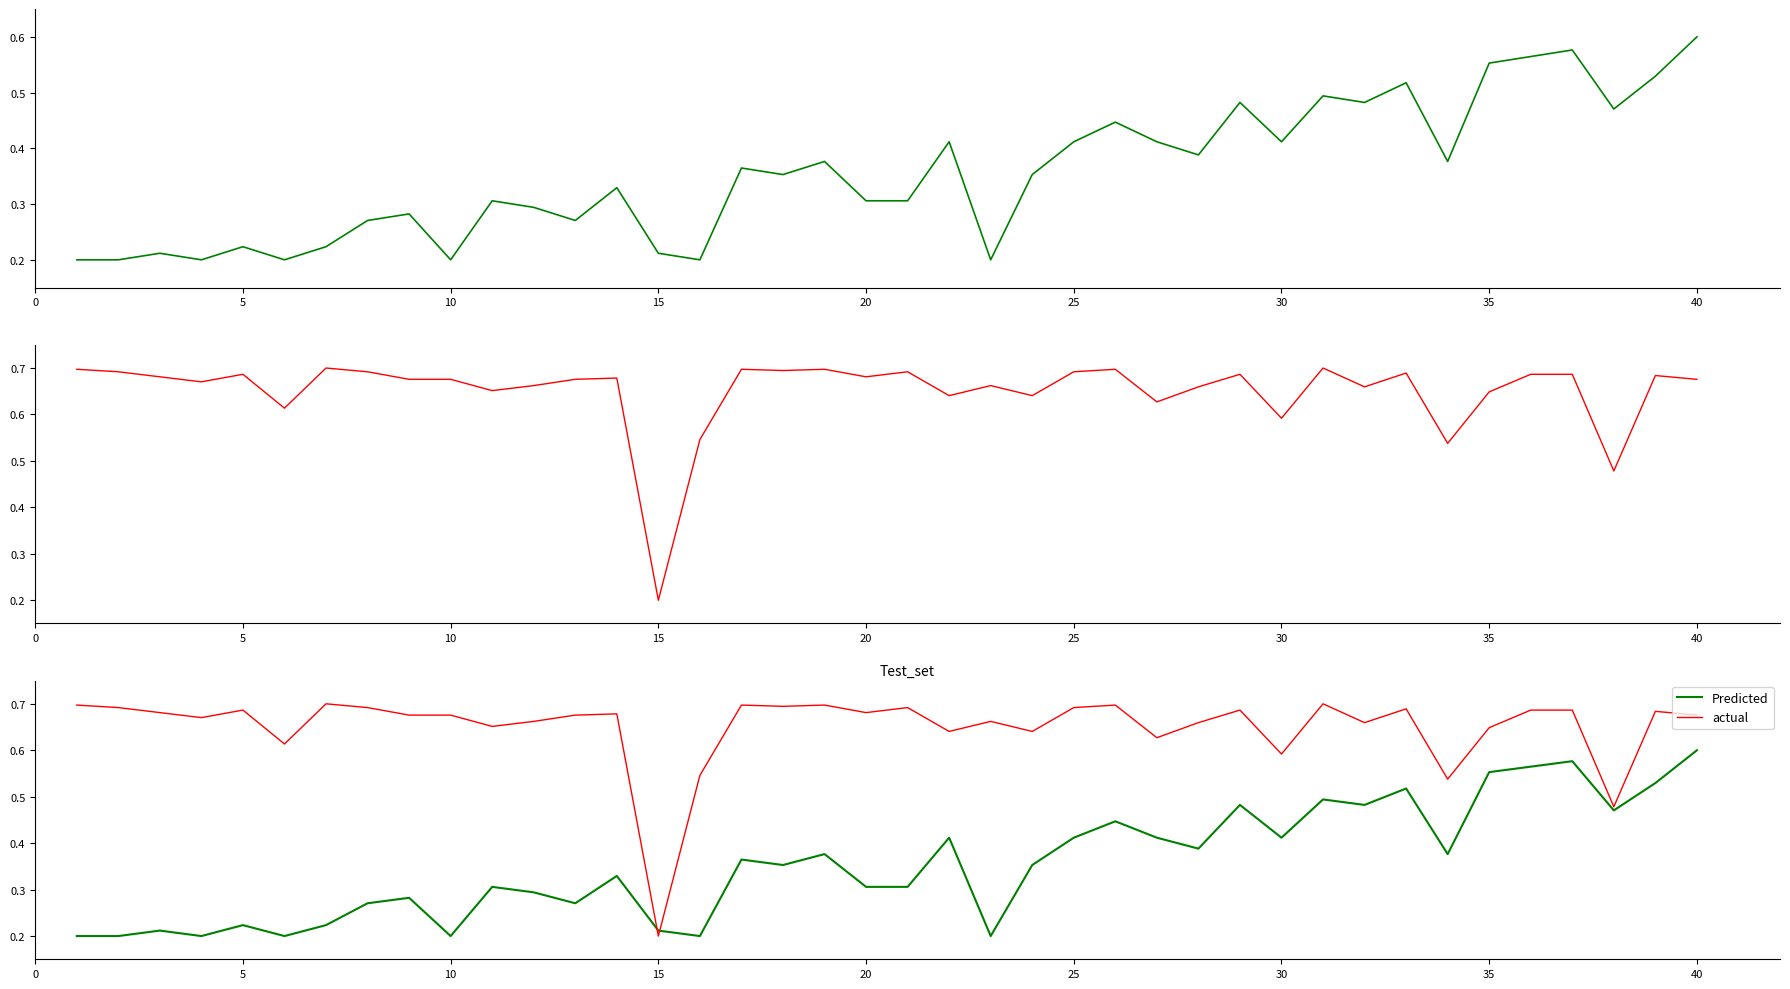

What is the maximum value shown in the chart?

0.7